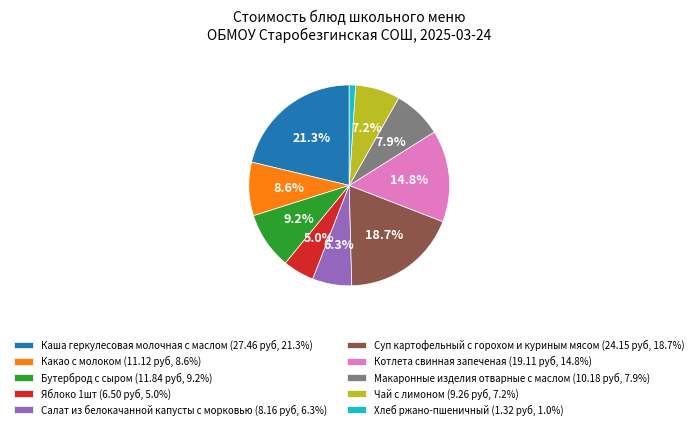

Count the number of slices in the pie.

10